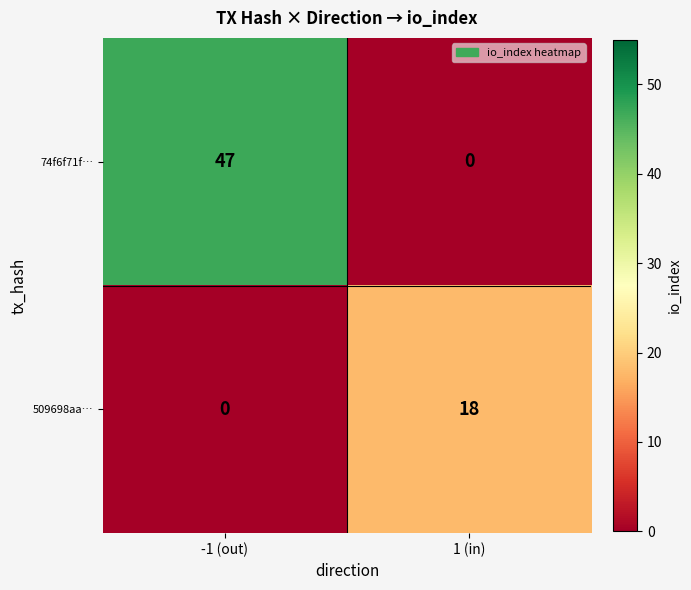

What is the difference between the highest and lowest values at -1 (out)?

47